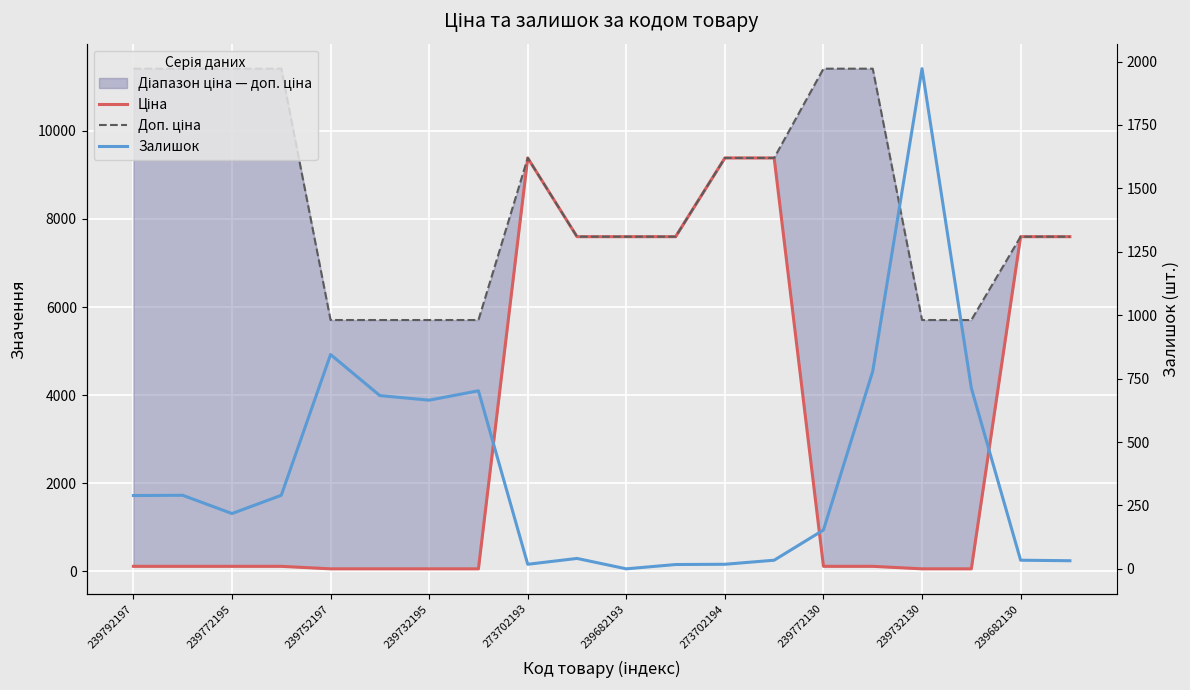

Where is Ціна nearest to the value 4720?

239682130